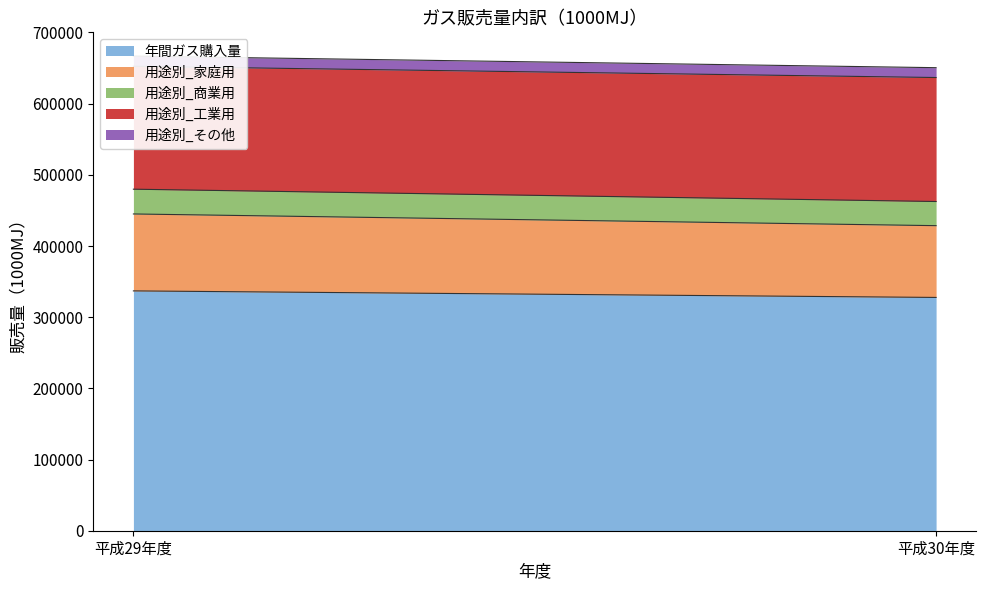

Between 平成29年度 and 平成30年度, which series saw the biggest shift?

年間ガス購入量